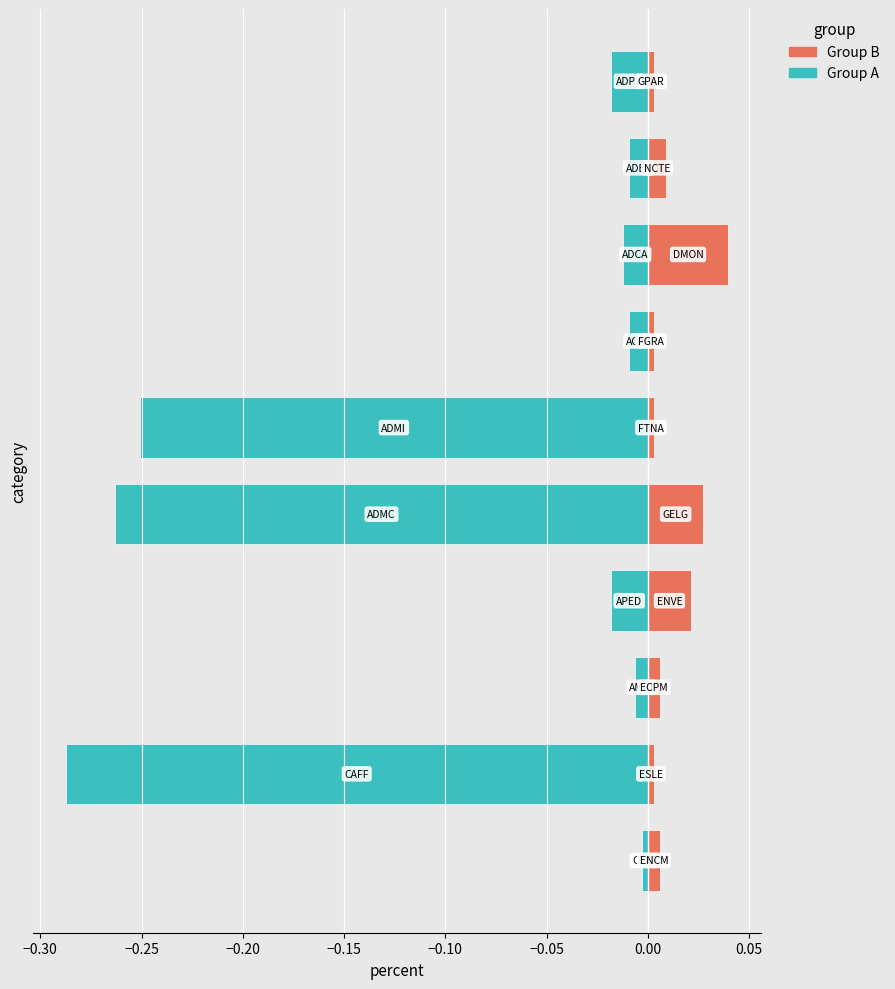

Which series changed the most between −0.30 and 0.05?

Group A